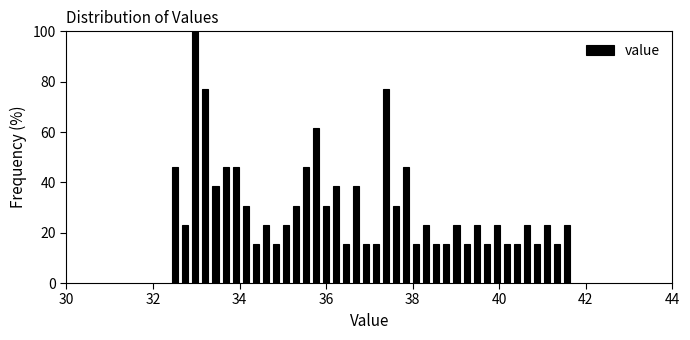

Around what value on the x-axis is the tallest bar? Give the approximate position of its centre, as read against the axis.

33.0